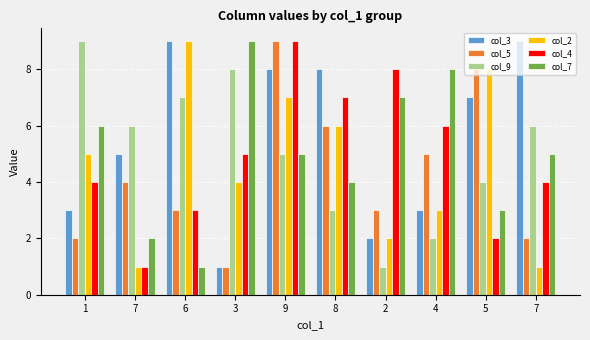

The value of col_3 at 7 is 5. True or false?

True